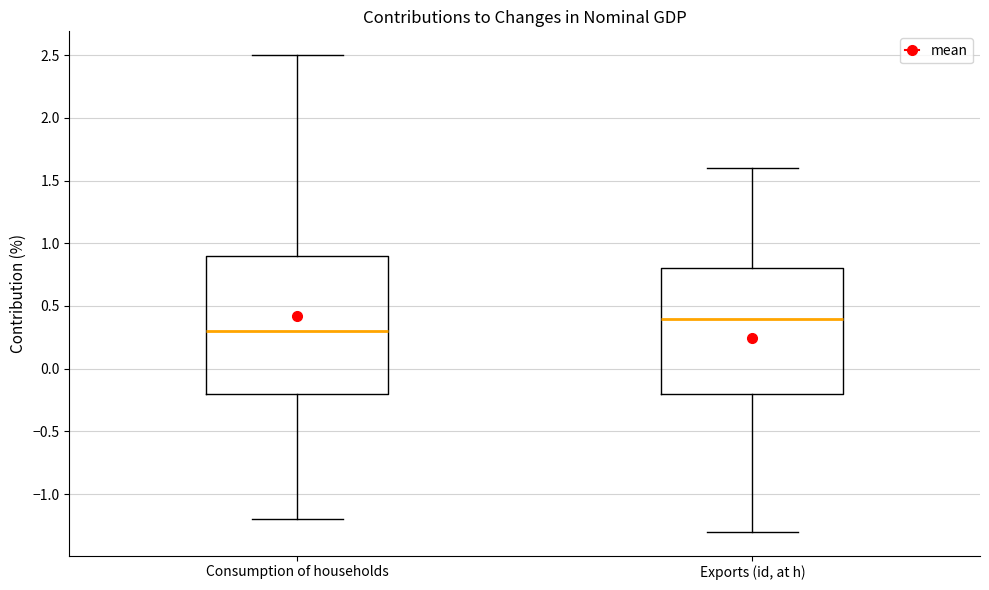

Comparing the boxes themselves (not the whiskers), which one is the tallest?

Consumption of households